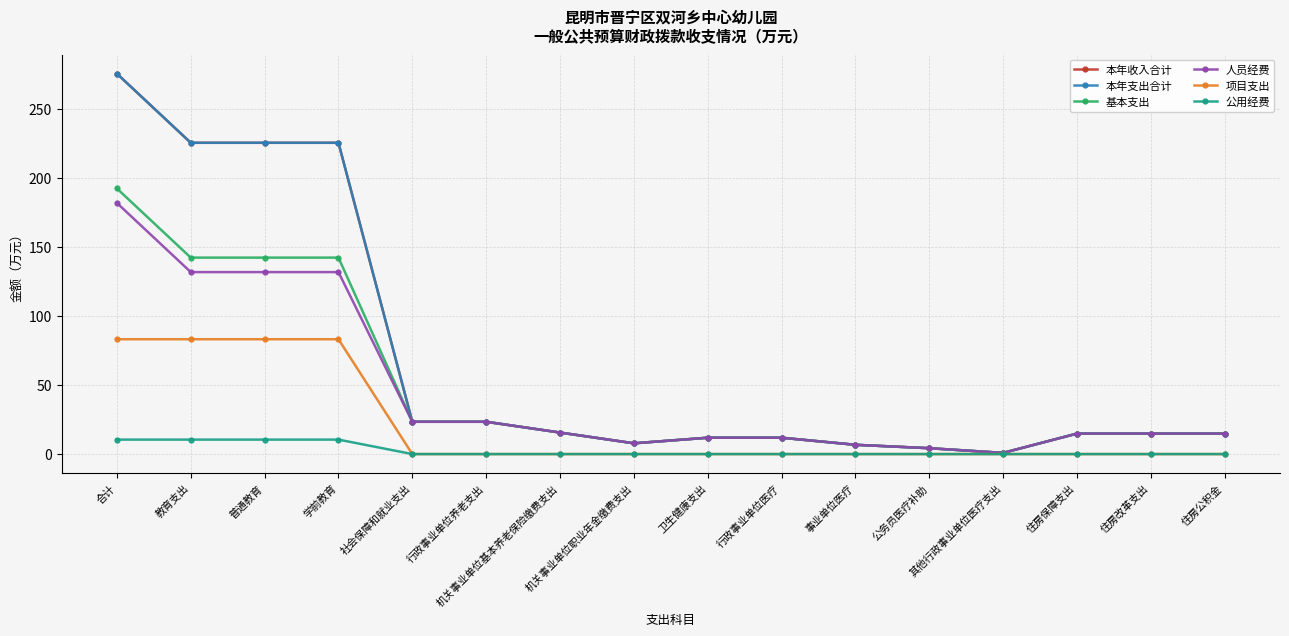

The value of 本年收入合计 at 行政事业单位医疗 is 11.8. True or false?

True